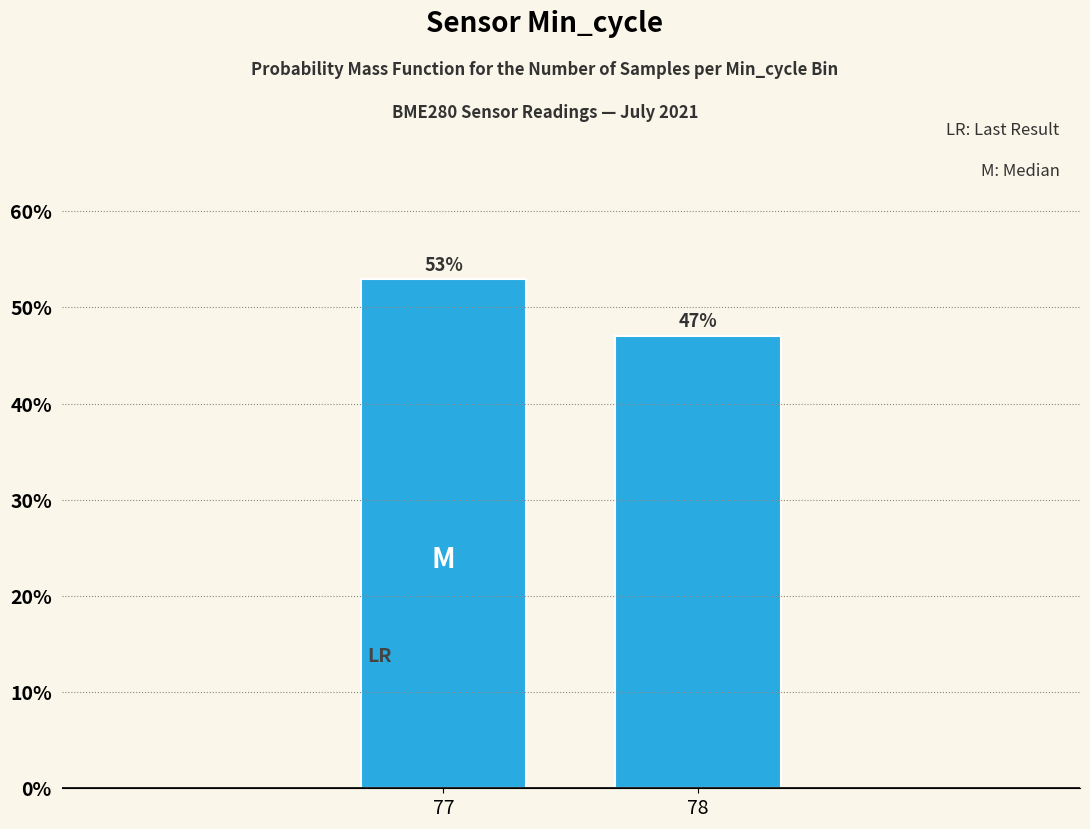

What is the value of the 2nd bar from the left?

47.1